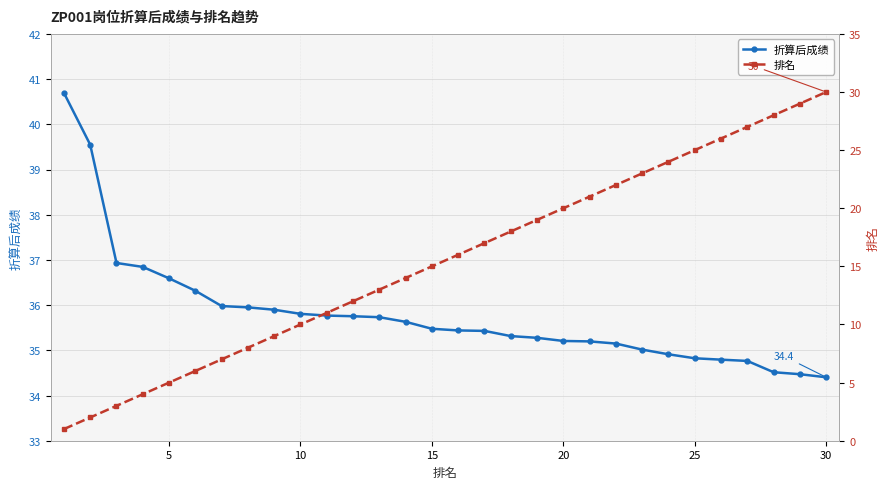

True or false: 排名 and 折算后成绩 intersect in this chart.

False